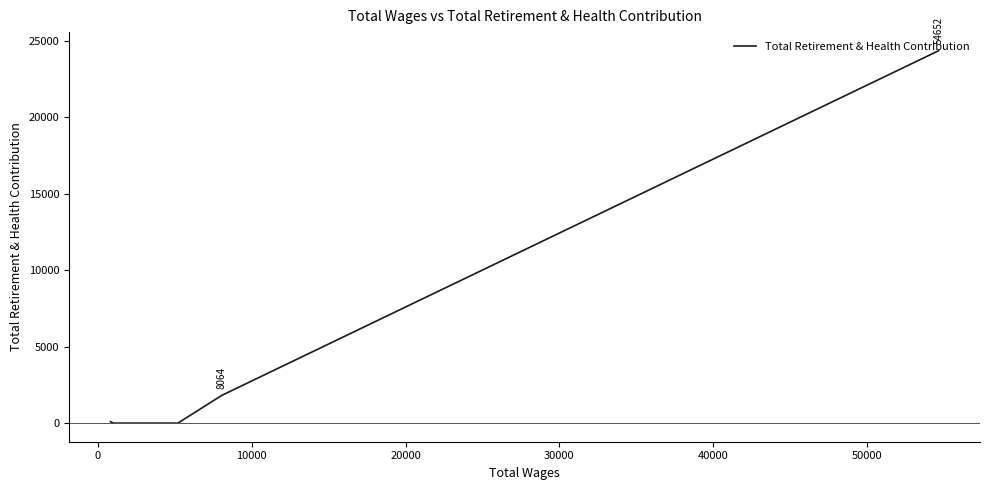

What is the difference between the maximum and second lowest values?

24353